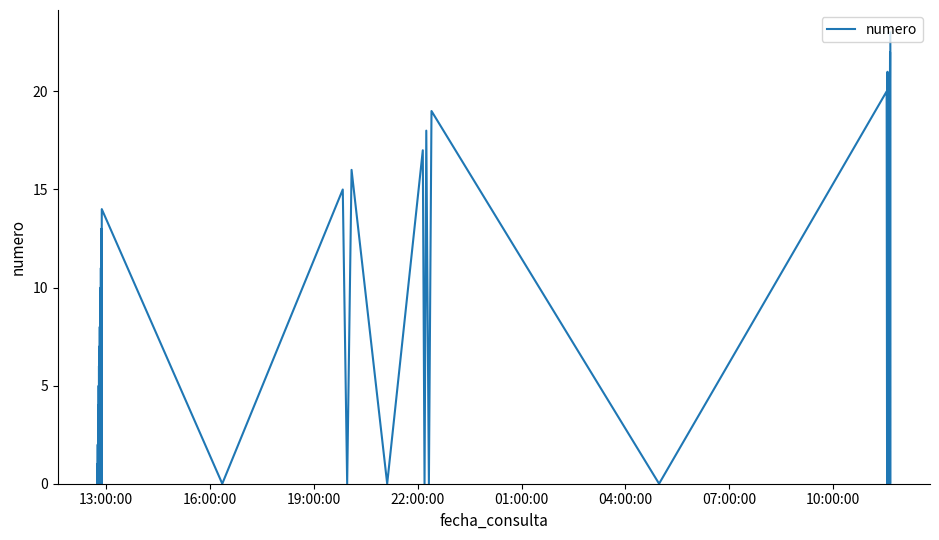

What is the difference between the maximum and minimum values?

23